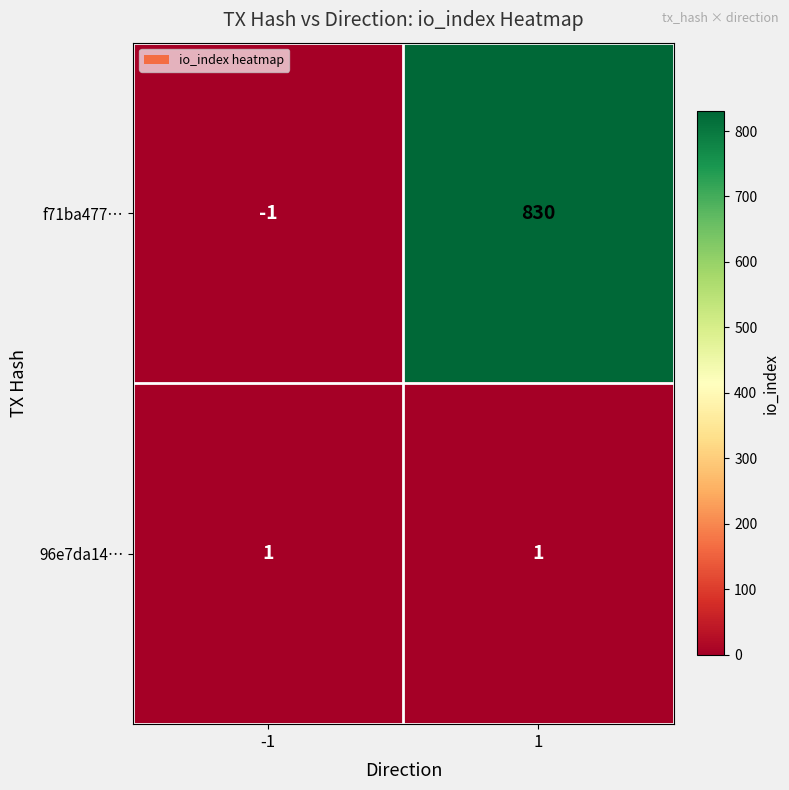

How many series are shown in this chart?

2